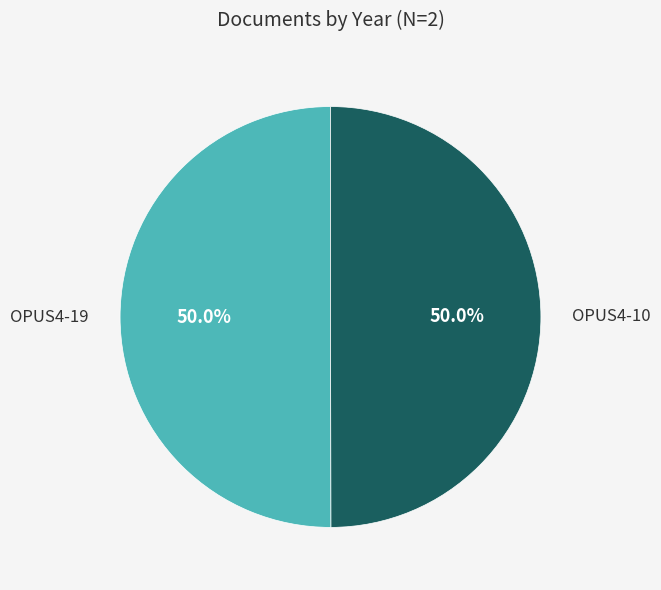

How many slices are in this pie chart?

2